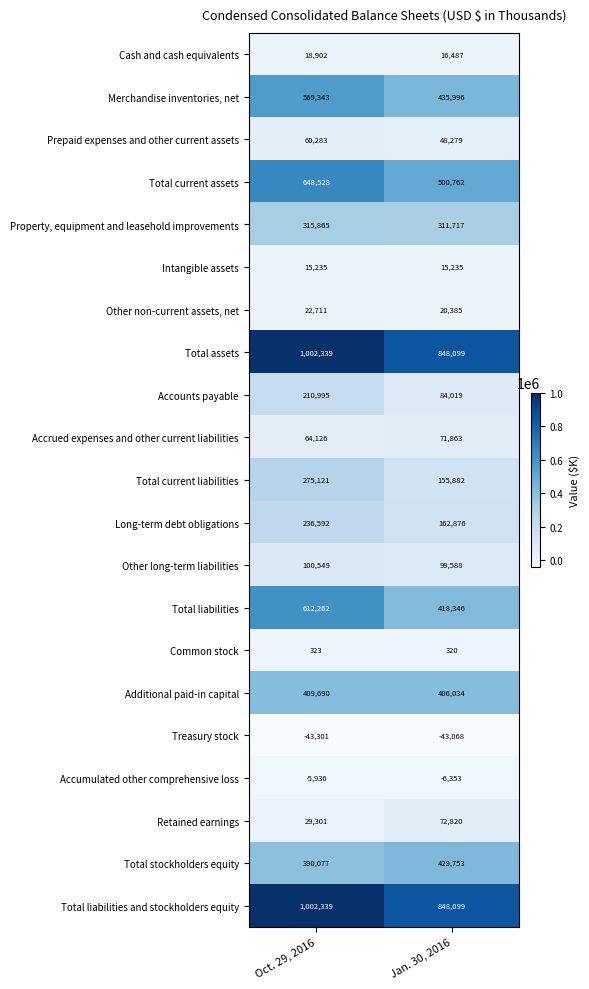

At which label is Treasury stock closest to -43184?

Jan. 30, 2016